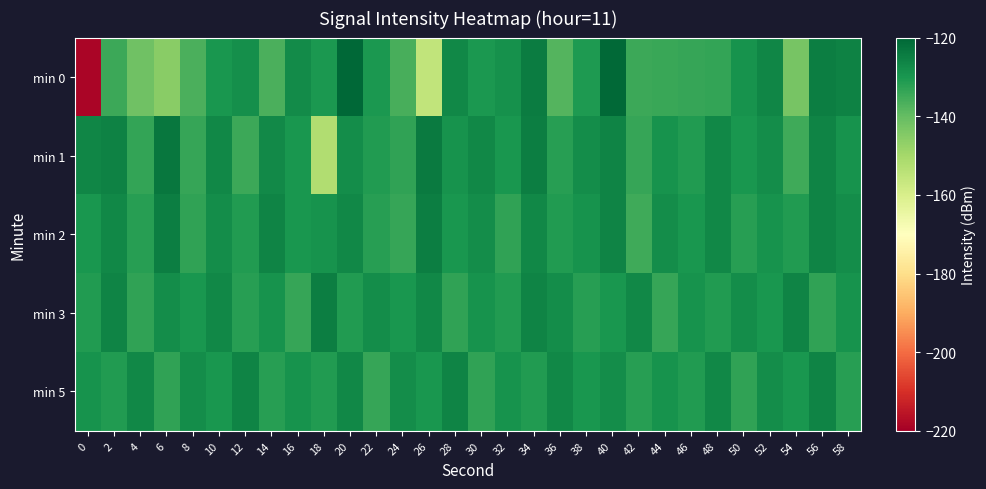

Reading right to left, transcribe all the data shown in this chart.

min 0: 58=-125.5	56=-124.7	54=-142.8	52=-126.4	50=-129.3	48=-133.4	46=-133.7	44=-134.4	42=-134.6	40=-120.5	38=-130.7	36=-137.7	34=-124.4	32=-128.6	30=-130.2	28=-127.0	26=-155.4	24=-136.2	22=-130.3	20=-120.2	18=-130.2	16=-127.6	14=-136.6	12=-128.2	10=-130.0	8=-136.6	6=-145.4	4=-141.5	2=-134.8	0=-218.7
min 1: 58=-129.0	56=-126.0	54=-135.0	52=-128.0	50=-130.0	48=-127.0	46=-131.0	44=-129.0	42=-134.0	40=-126.0	38=-128.0	36=-132.0	34=-125.0	32=-130.0	30=-127.0	28=-129.0	26=-124.0	24=-133.0	22=-131.0	20=-128.0	18=-152.2	16=-129.8	14=-127.2	12=-134.8	10=-126.7	8=-133.9	6=-123.2	4=-133.5	2=-125.6	0=-126.3
min 2: 58=-128.0	56=-126.0	54=-131.0	52=-129.0	50=-132.0	48=-127.0	46=-130.0	44=-128.0	42=-135.0	40=-126.0	38=-129.0	36=-131.0	34=-127.0	32=-133.0	30=-128.0	28=-130.0	26=-125.0	24=-134.0	22=-132.0	20=-127.0	18=-129.0	16=-130.0	14=-126.0	12=-131.0	10=-128.0	8=-133.0	6=-125.0	4=-132.0	2=-127.0	0=-130.0
min 3: 58=-129.0	56=-133.0	54=-126.0	52=-130.0	50=-128.0	48=-131.0	46=-129.0	44=-134.0	42=-127.0	40=-130.0	38=-132.0	36=-128.0	34=-126.0	32=-131.0	30=-129.0	28=-133.0	26=-127.0	24=-130.0	22=-128.0	20=-131.0	18=-125.0	16=-134.0	14=-129.0	12=-132.0	10=-127.0	8=-130.0	6=-128.0	4=-133.0	2=-126.0	0=-131.0
min 5: 58=-132.0	56=-126.0	54=-130.0	52=-128.0	50=-133.0	48=-127.0	46=-131.0	44=-129.0	42=-132.0	40=-128.0	38=-130.0	36=-127.0	34=-131.0	32=-129.0	30=-133.0	28=-126.0	26=-130.0	24=-128.0	22=-134.0	20=-127.0	18=-131.0	16=-129.0	14=-132.0	12=-126.0	10=-130.0	8=-128.0	6=-133.0	4=-127.0	2=-131.0	0=-129.0